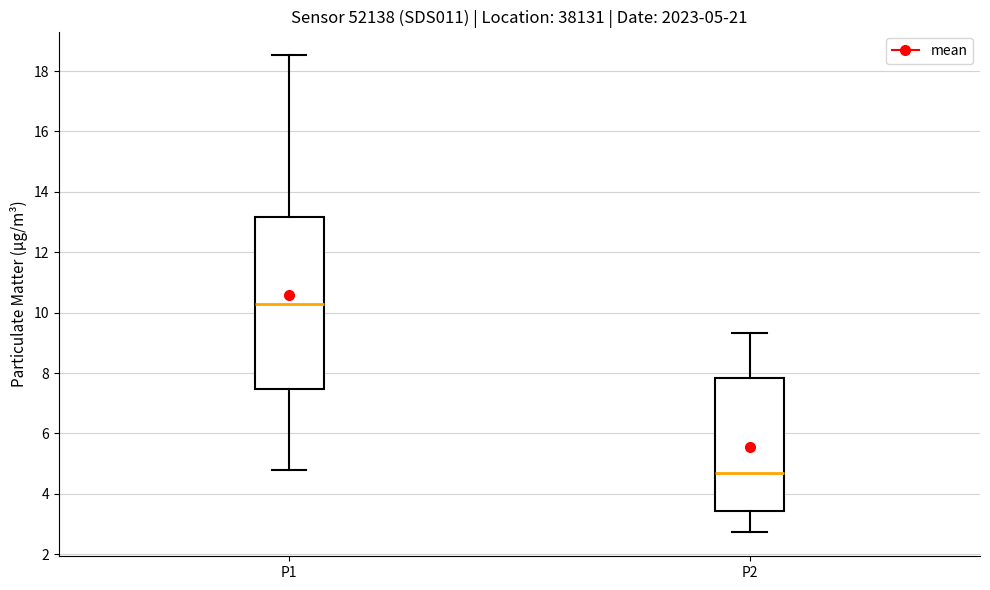

Which box has the lowest median line?

P2